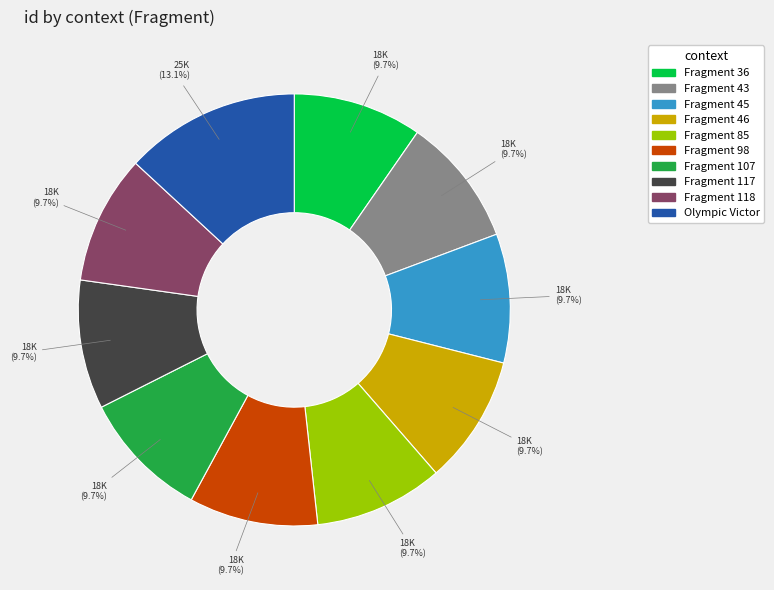

What percentage is NOT represented by Fragment 107?

90.3%